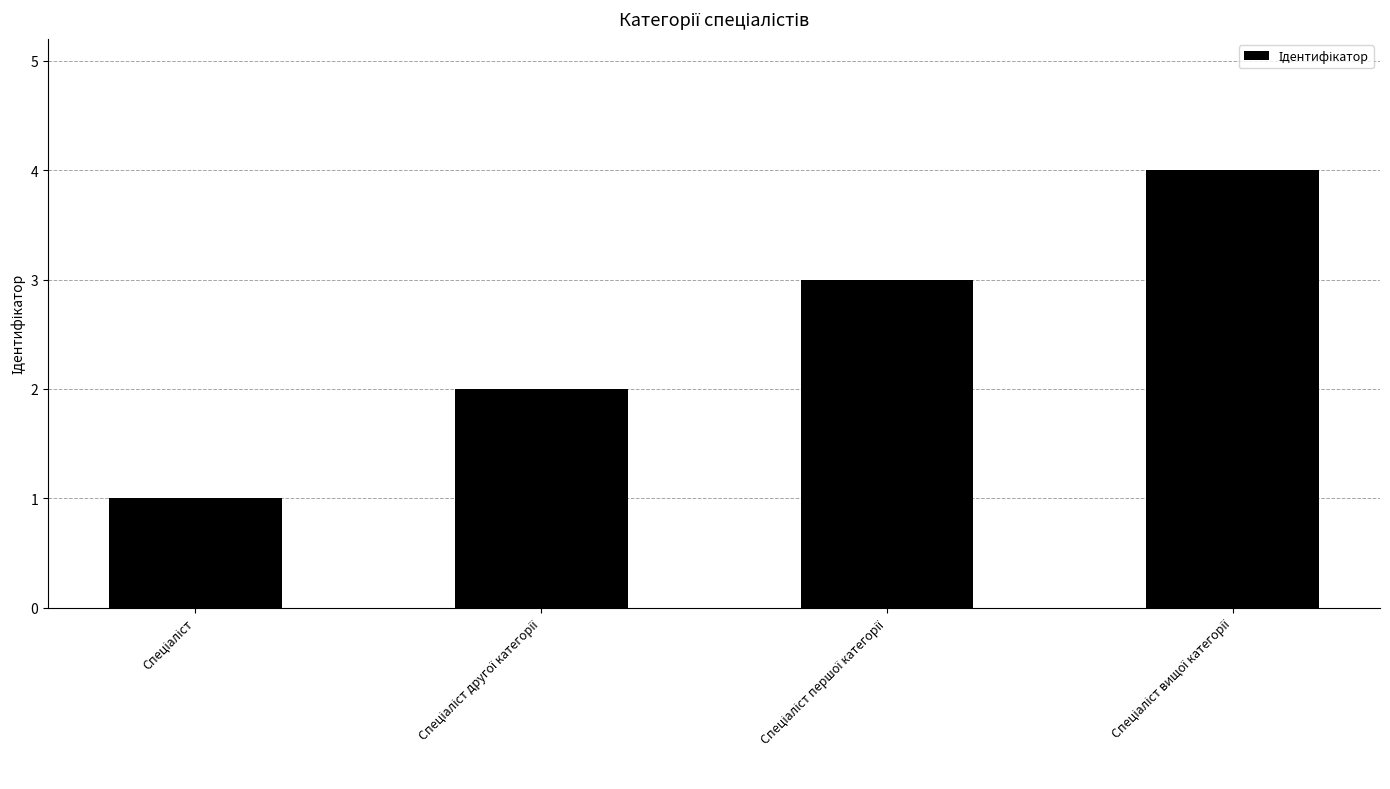

What is the difference between the maximum and minimum values?

3